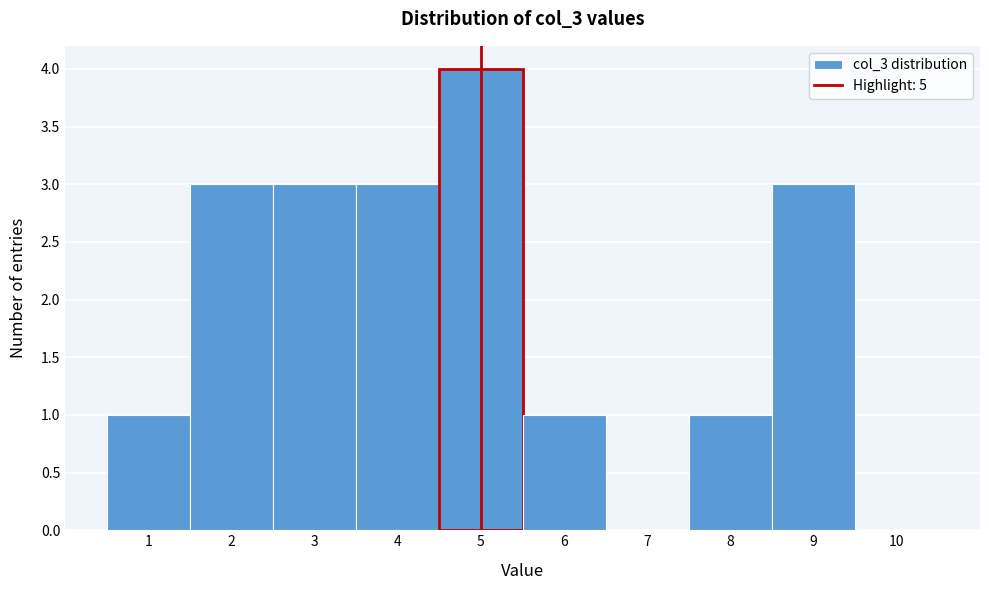

Which range on the x-axis has the tallest bar?

4.5 to 5.5